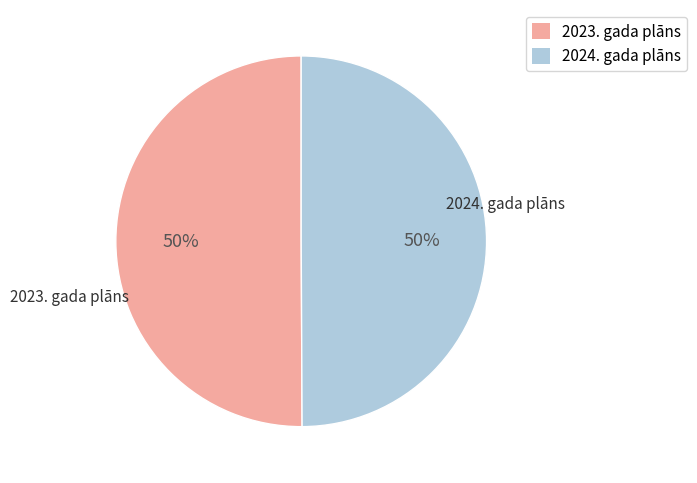

How many slices are in this pie chart?

2